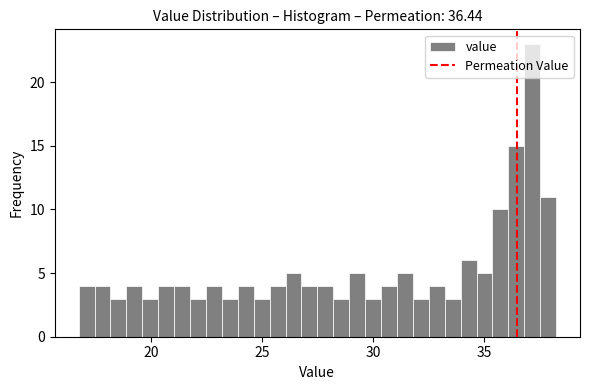

Around what value on the x-axis is the tallest bar? Give the approximate position of its centre, as read against the axis.

37.0